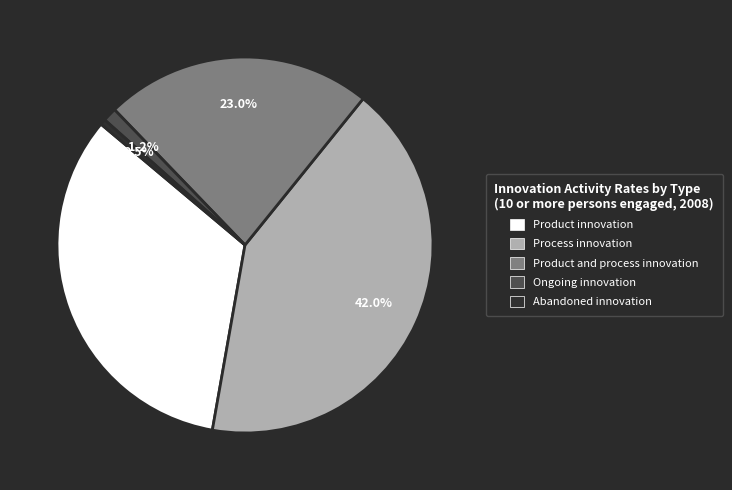

What is the smallest slice in the pie chart?

Abandoned innovation